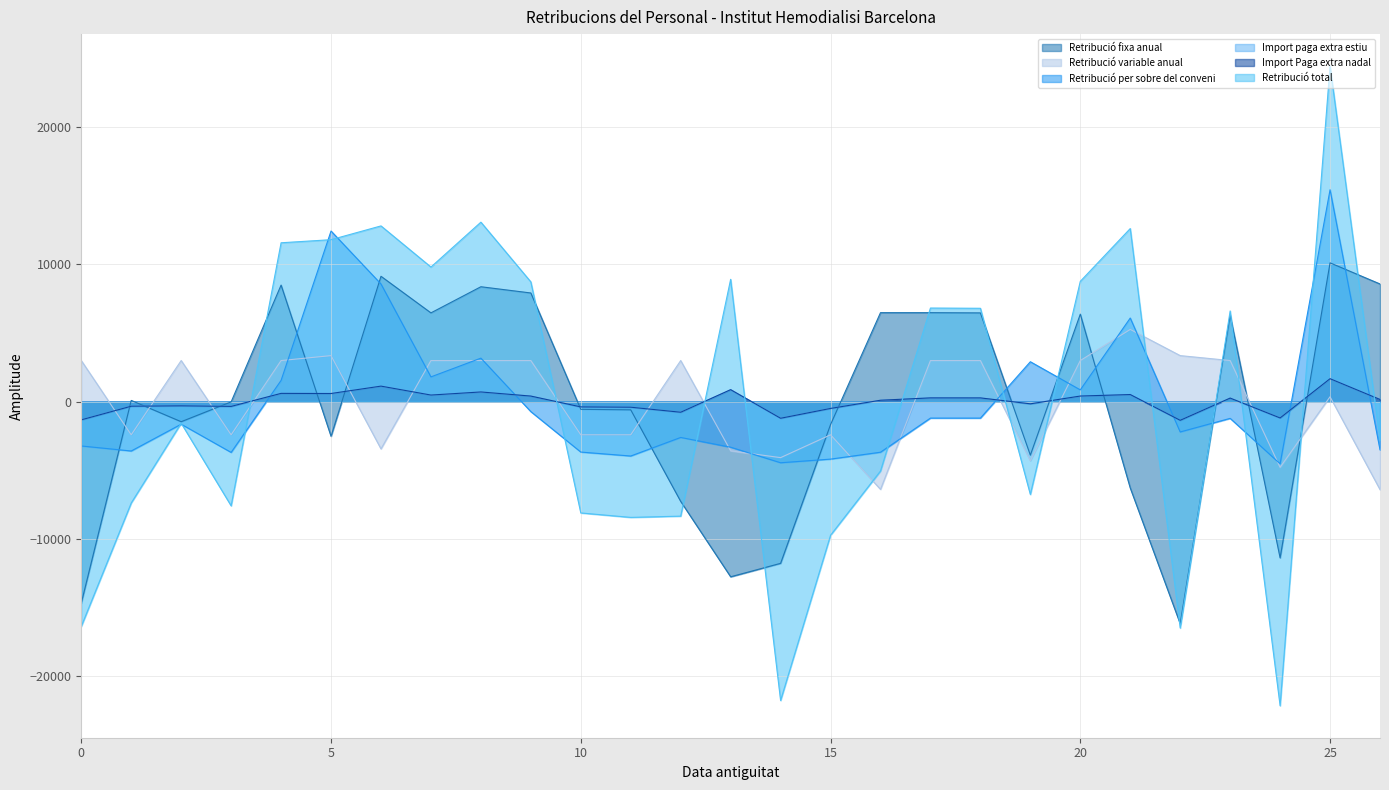

What is the value of the Import Paga extra nadal point at the 8th from the left?

473.0